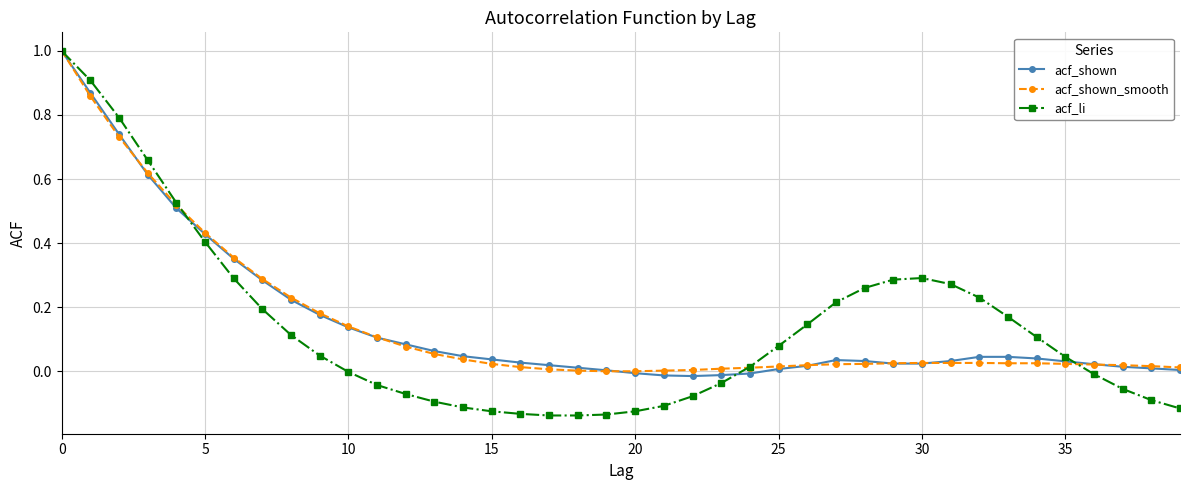

Does the chart display data point markers on the line(s)?

Yes